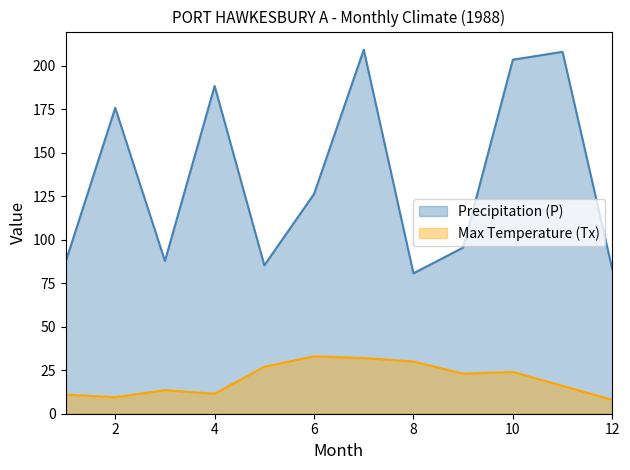

How many interior local valleys does the Precipitation (P) series have?

3